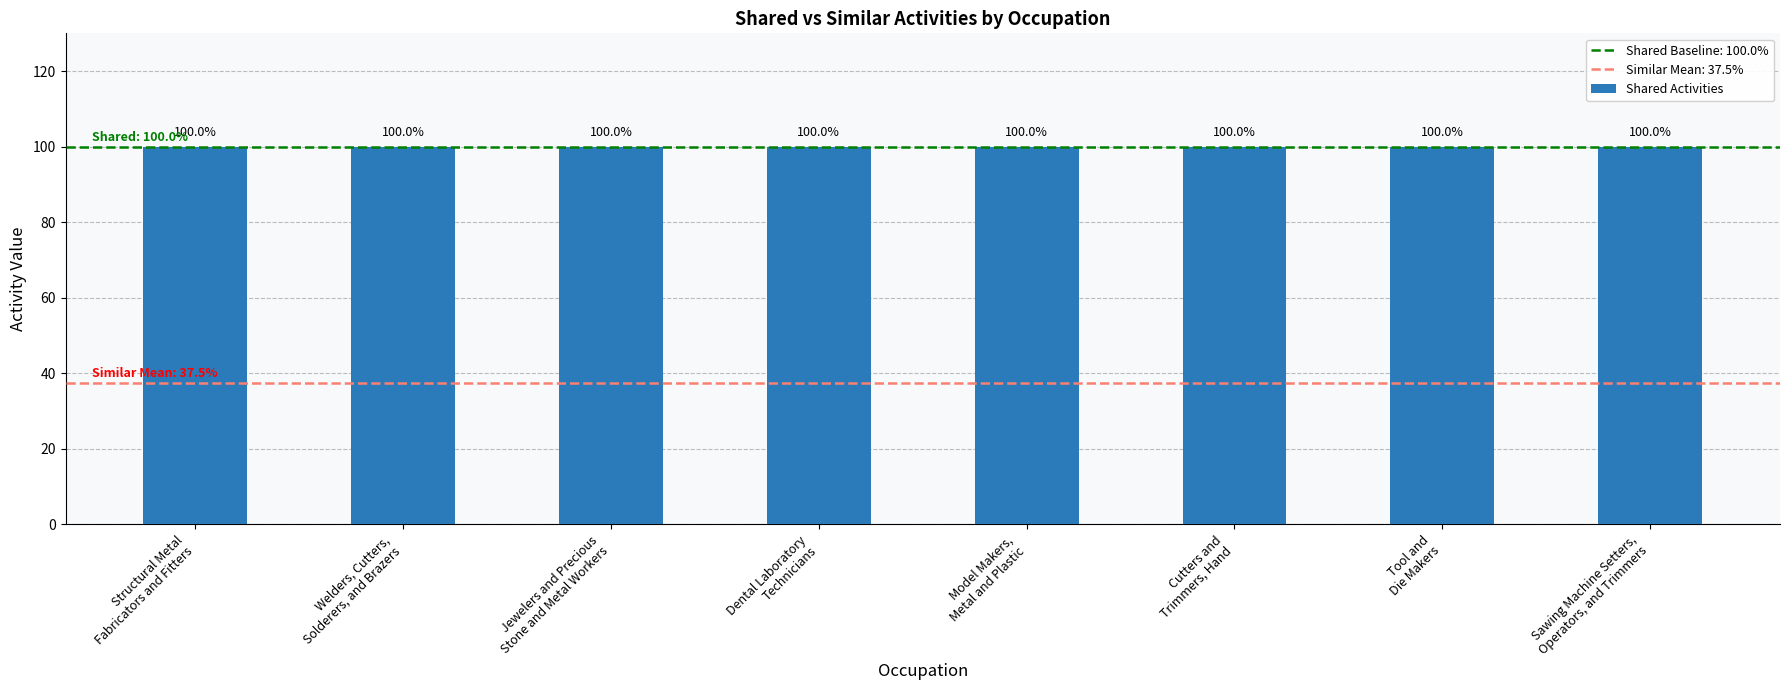

Which series has the largest total across all categories?

Shared Activities